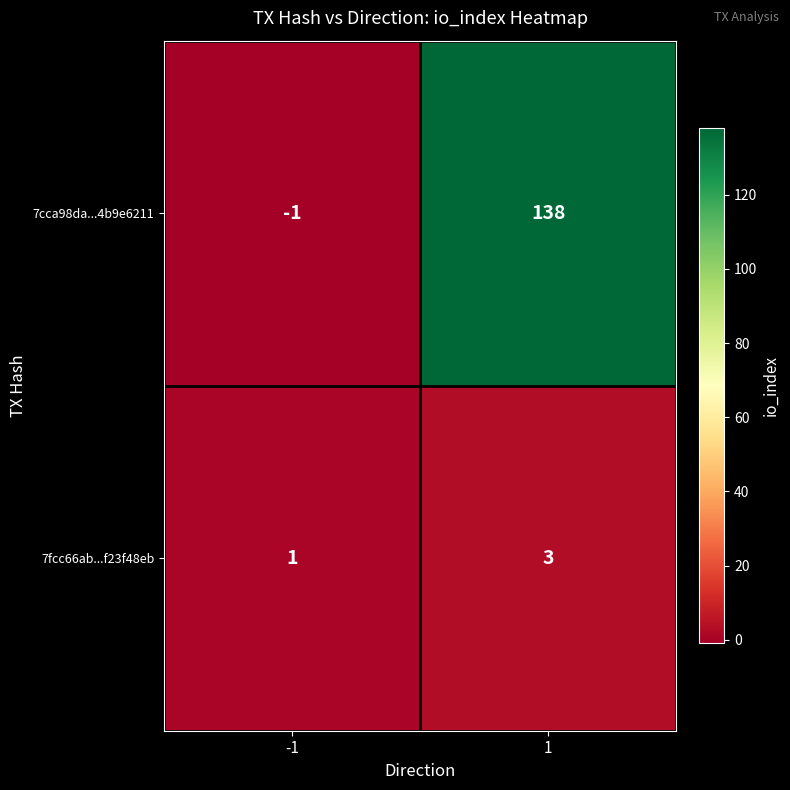

Is it true that 7cca98da...4b9e6211 equals 65 at 1?

False